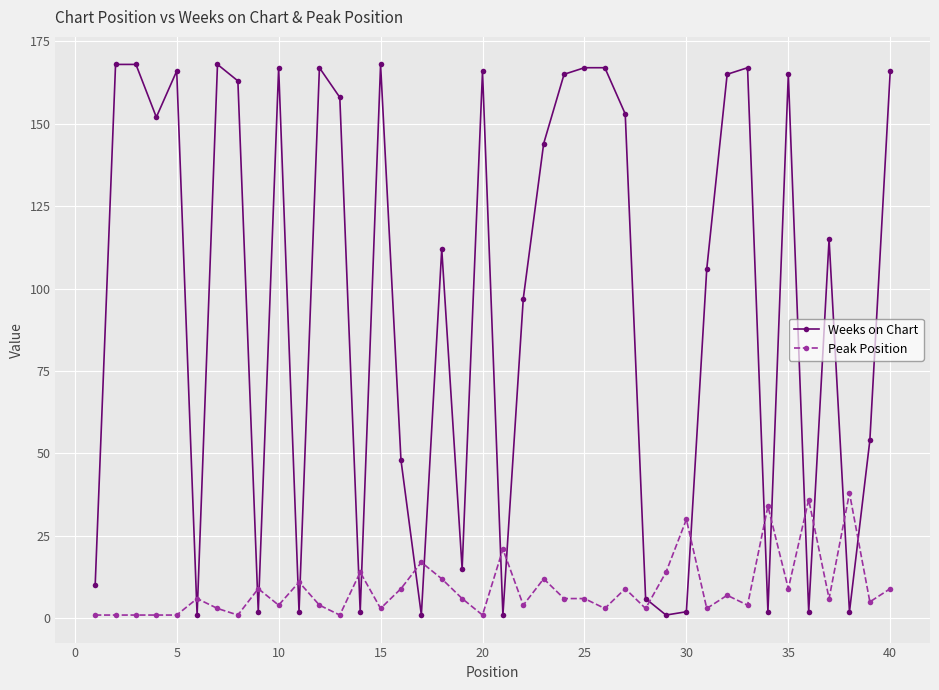

Reading left to right, what are all the values shown in this chart?

Weeks on Chart: 10	168	168	152	166	1	168	163	2	167	2	167	158	2	168	48	1	112	15	166	1	97	144	165	167	167	153	6	1	2	106	165	167	2	165	2	115	2	54	166
Peak Position: 1	1	1	1	1	6	3	1	9	4	11	4	1	14	3	9	17	12	6	1	21	4	12	6	6	3	9	3	14	30	3	7	4	34	9	36	6	38	5	9